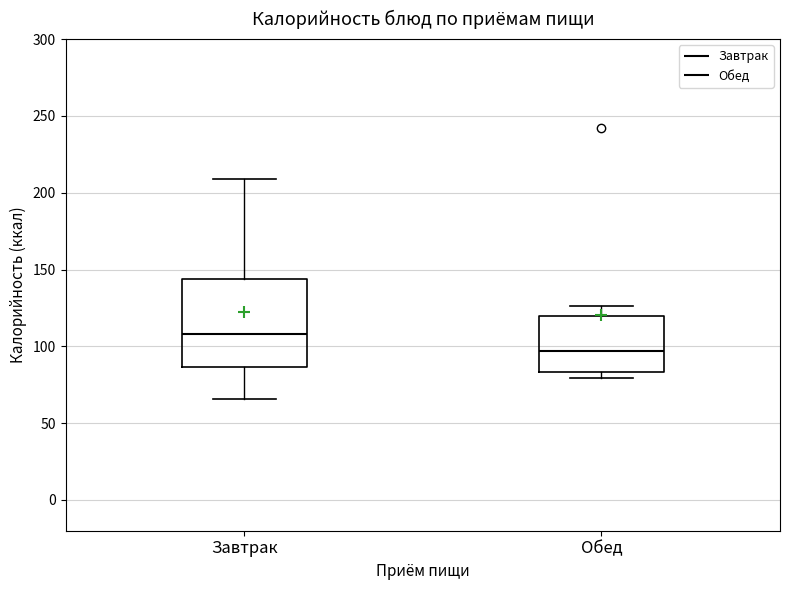

Where is the upper edge of the box for Обед on the y-axis? The values are not printed on the chart, so give them approximately, as read against the axis.

120